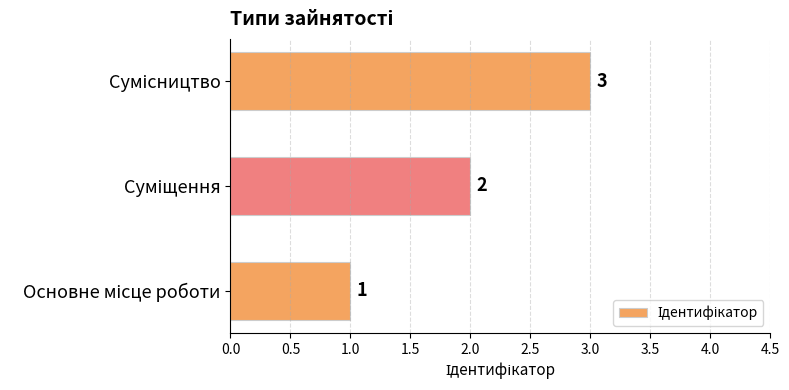

What is the sum of all values?

6